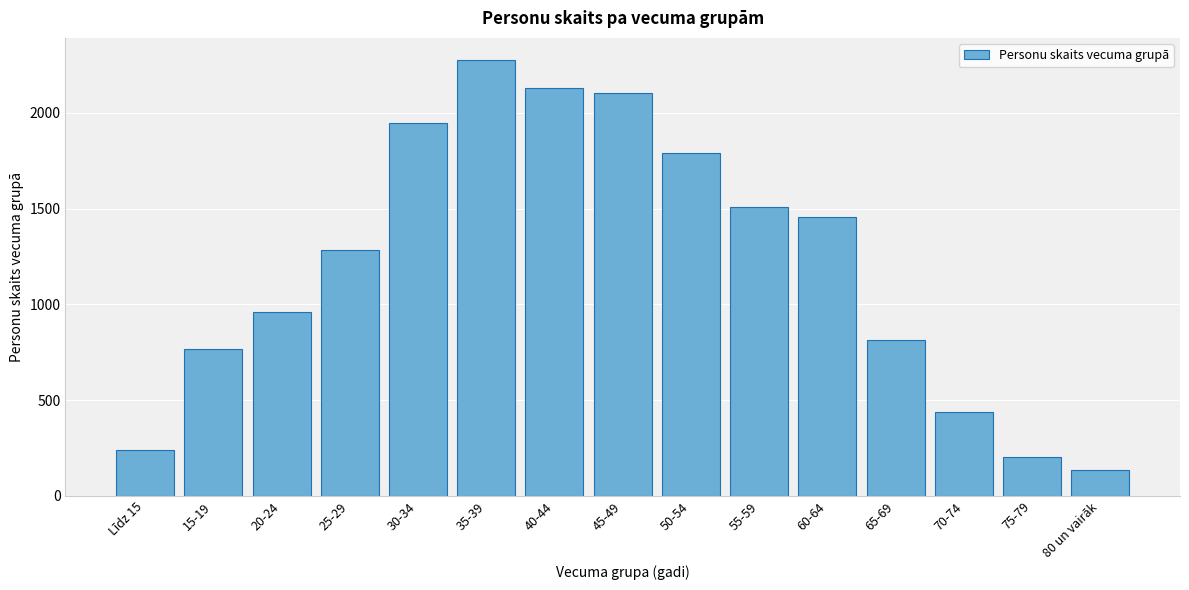

Reading left to right, transcribe all the data shown in this chart.

Līdz 15=240	15-19=765	20-24=961	25-29=1283	30-34=1946	35-39=2278	40-44=2131	45-49=2105	50-54=1789	55-59=1509	60-64=1459	65-69=813	70-74=437	75-79=203	80 un vairāk=133